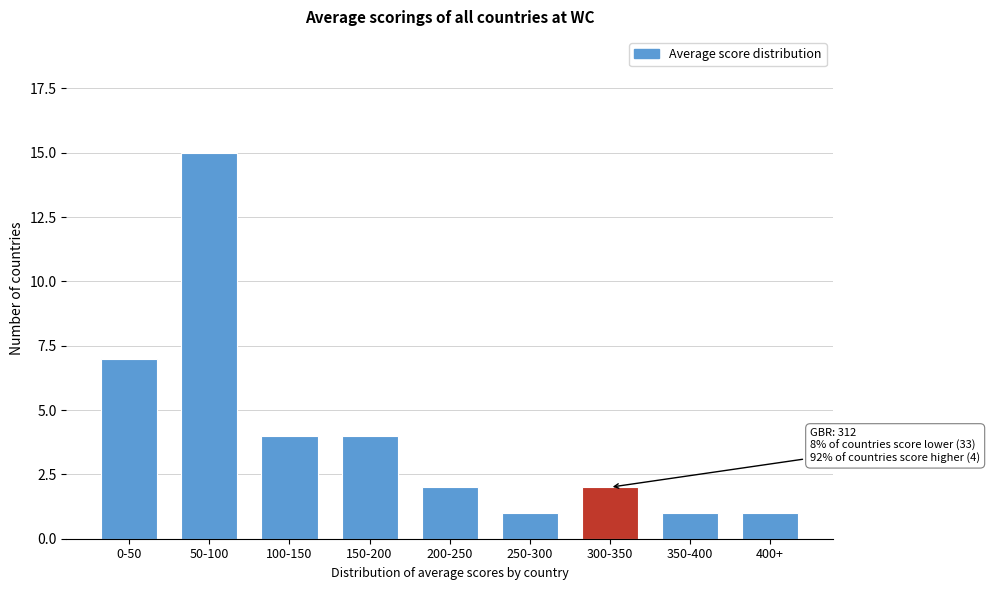

Reading left to right, what are all the values shown in this chart?

0-50=7	50-100=15	100-150=4	150-200=4	200-250=2	250-300=1	300-350=2	350-400=1	400+=1